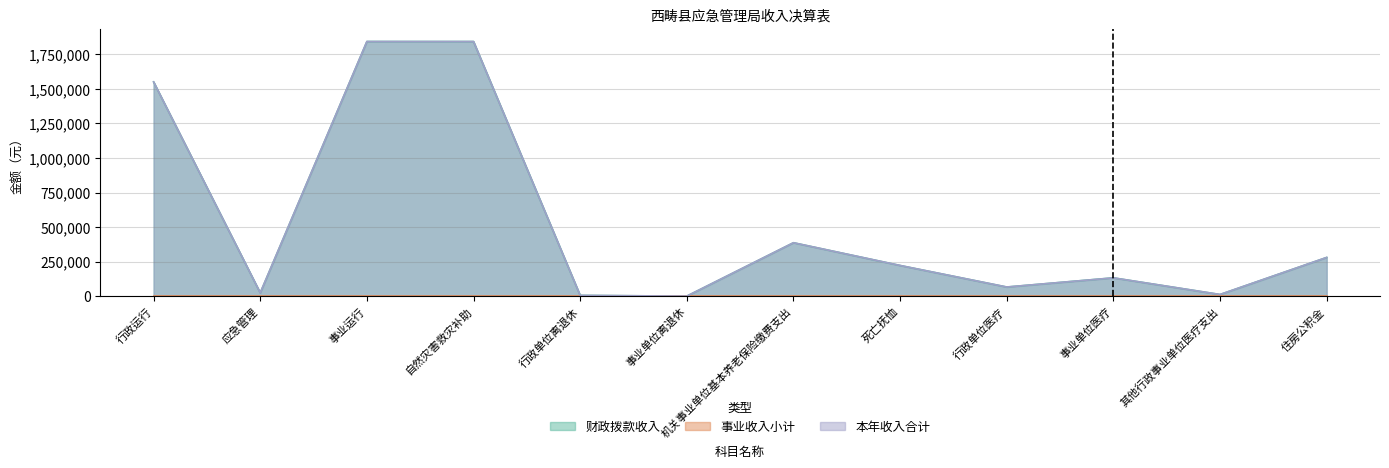

What is the label of the 4th point from the left?

自然灾害救灾补助